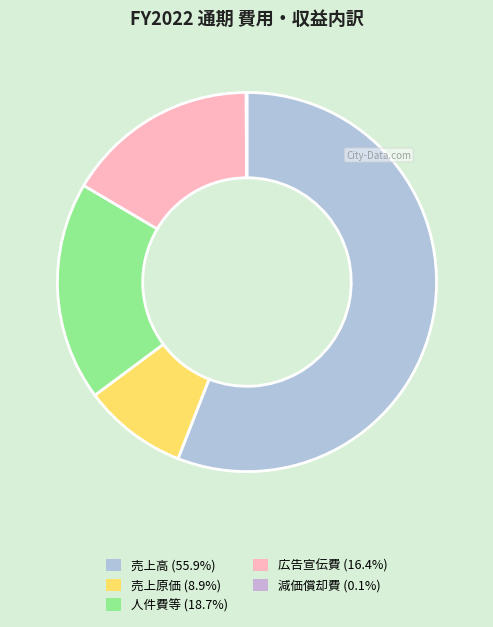

What percentage is NOT represented by 減価償却費?

99.9%